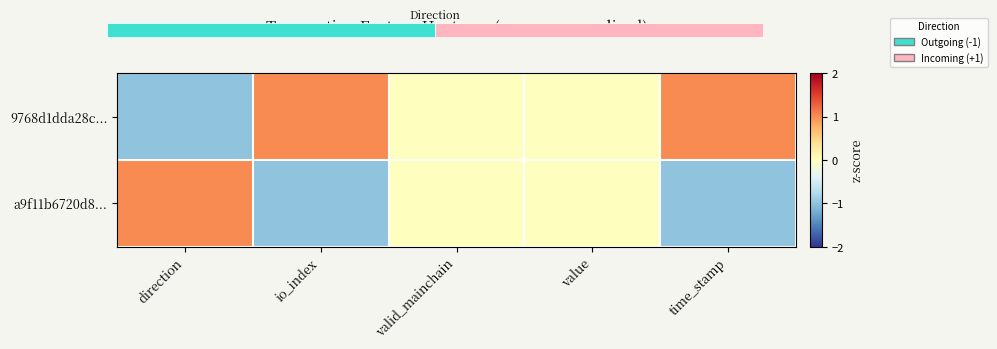

What is the difference between the second highest and minimum values in the 9768d1dda28c... series?

2